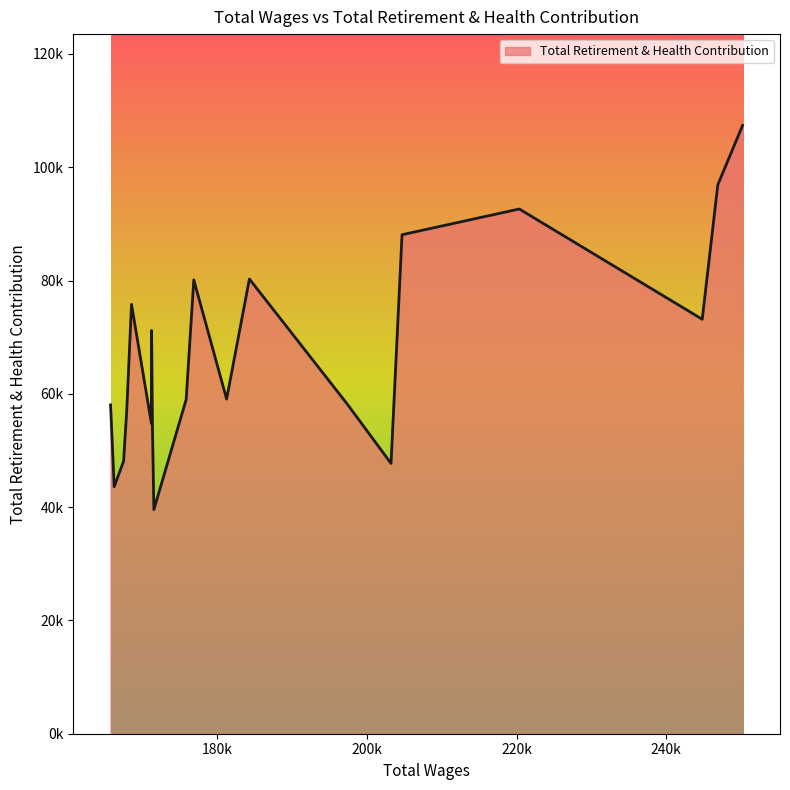

Does the chart have visible grid lines?

No